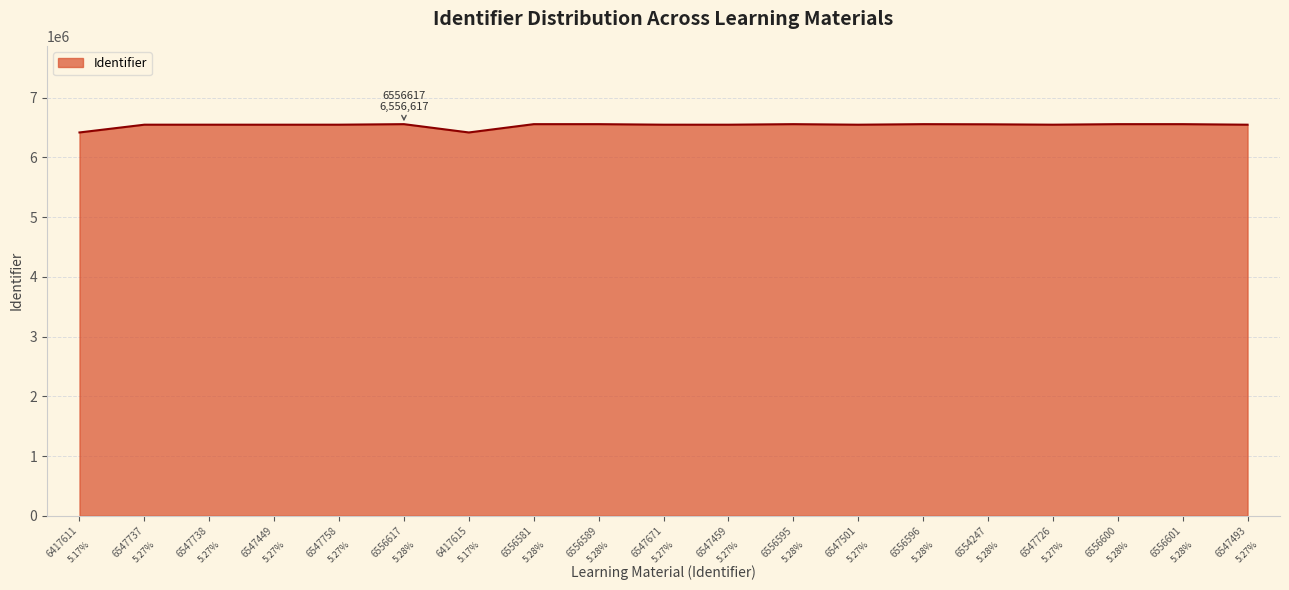

What is the difference between the second highest and minimum values?

138990